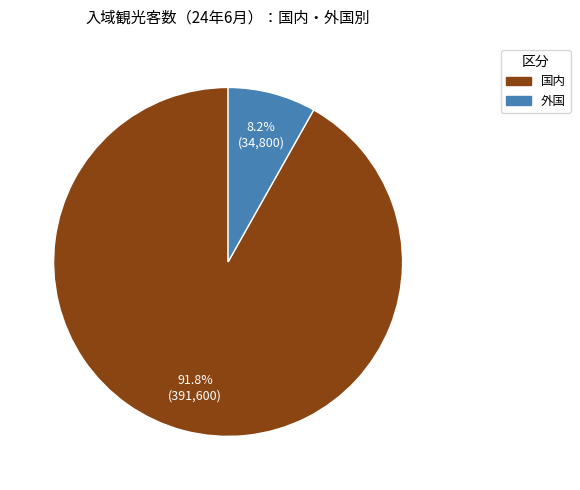

Which slice is the largest?

国内